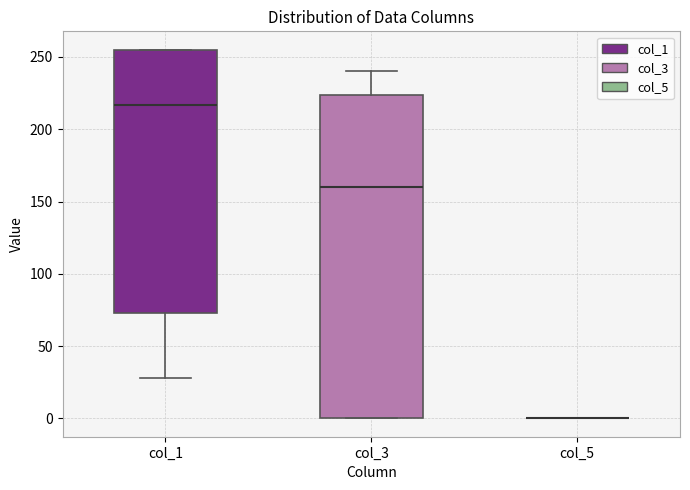

Reading left to right, transcribe this box plot: for each box, give where its median line is, the range the box spans, and where its two whiskers end, as read against the y-axis. The values are not printed on the chart, so give them approximately, as read against the axis.

col_1: median 215, box 75 to 255, whiskers 30 to 255
col_3: median 160, box 0 to 225, whiskers 0 to 240
col_5: box collapsed to a line at 0, whiskers 0 to 0